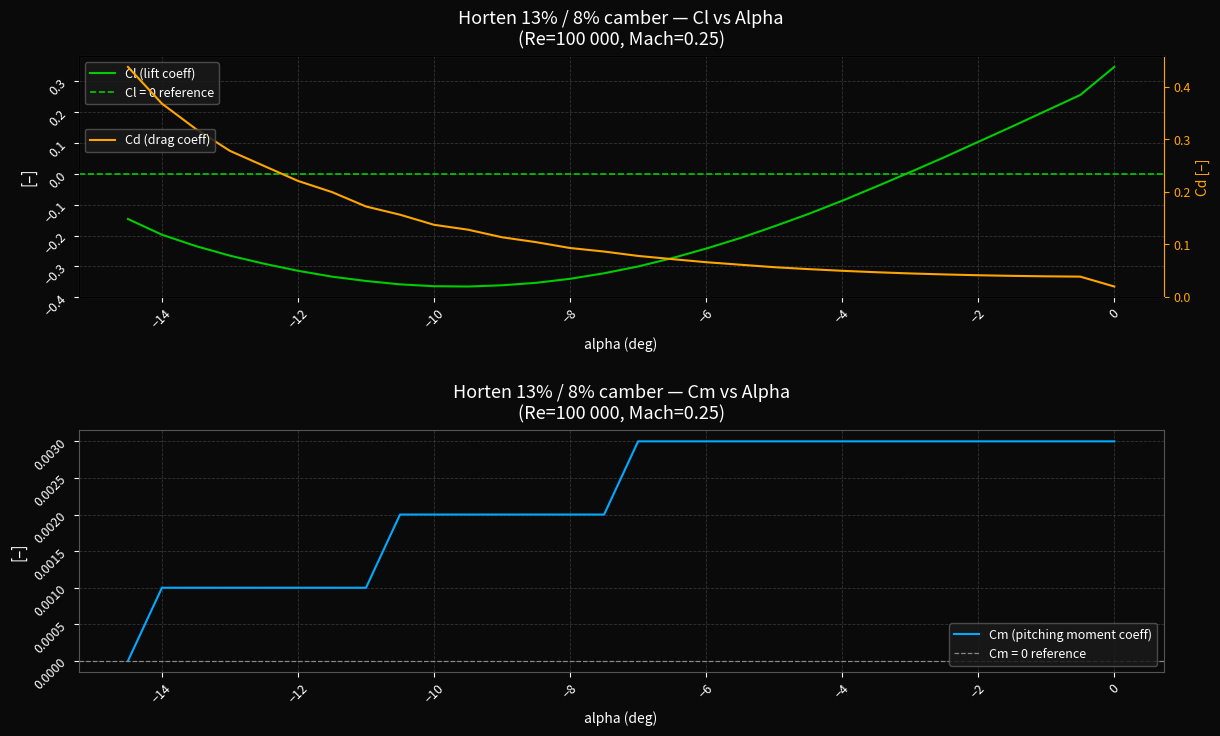

What position from the left is −6?

18